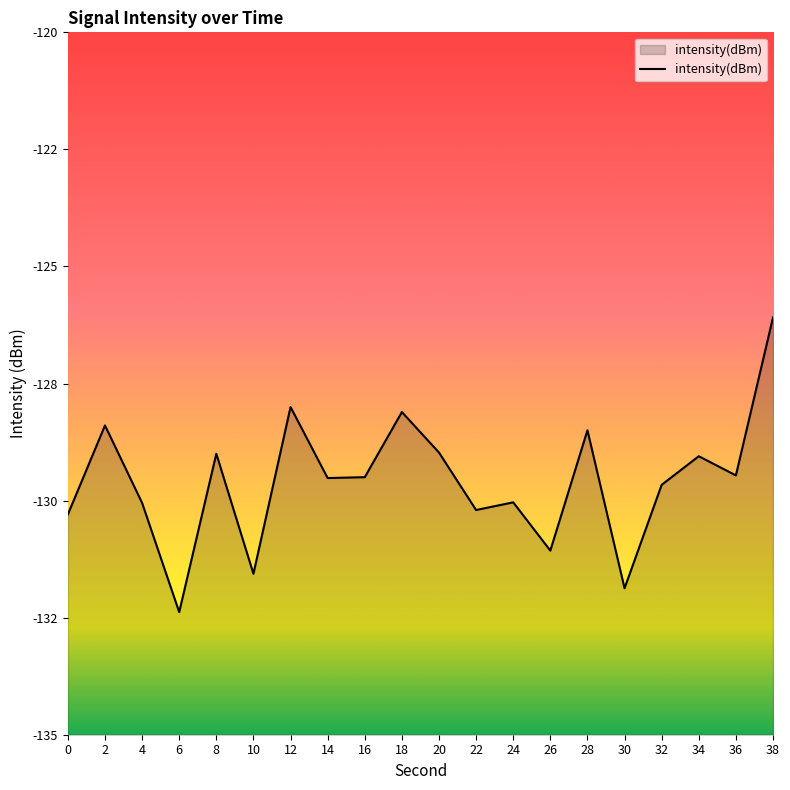

List the labels in order of value, smallest first.

6, 30, 10, 26, 0, 22, 4, 24, 32, 14, 16, 36, 34, 8, 20, 28, 2, 18, 12, 38